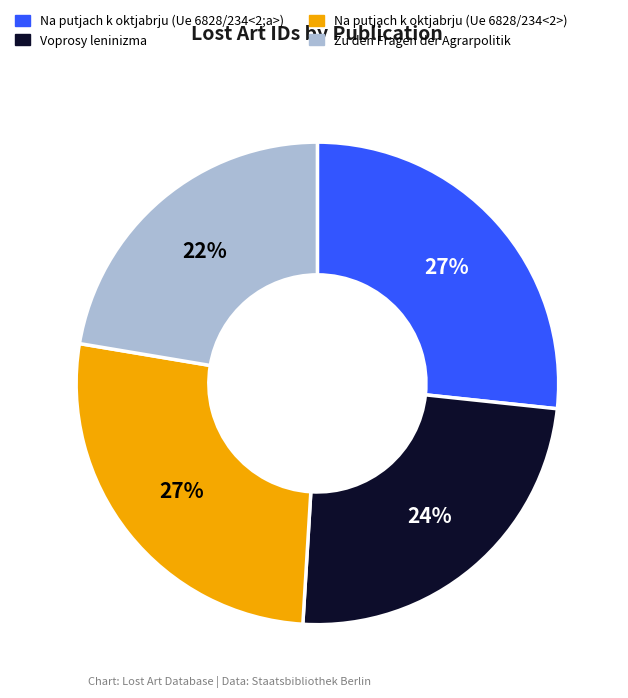

Does any single category account for the majority?

No